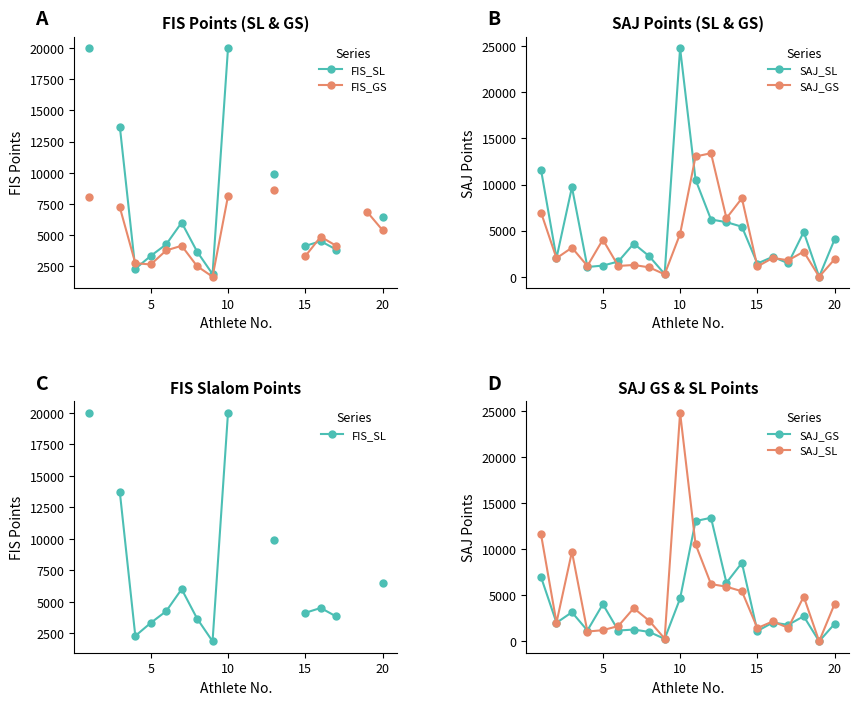

What is the difference between the maximum and minimum values in the SAJ_SL series?

24788.0